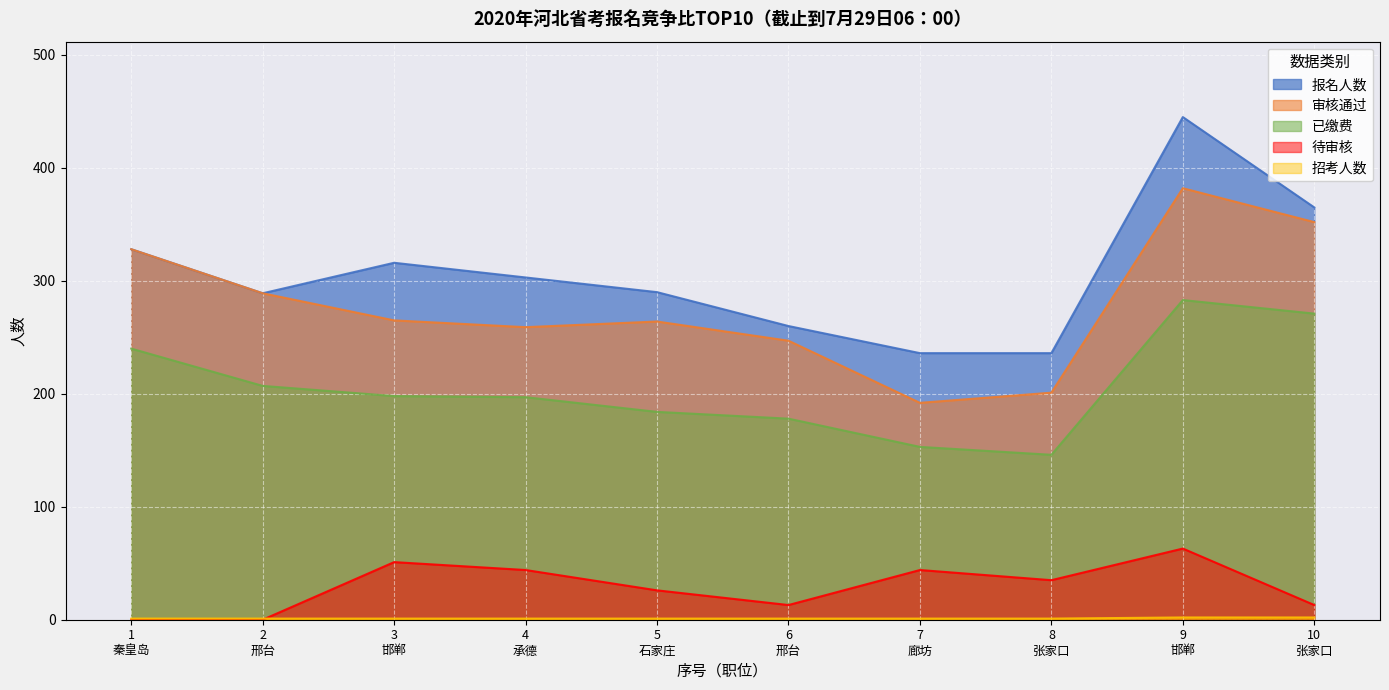

What is the average value of the 招考人数 series?

1